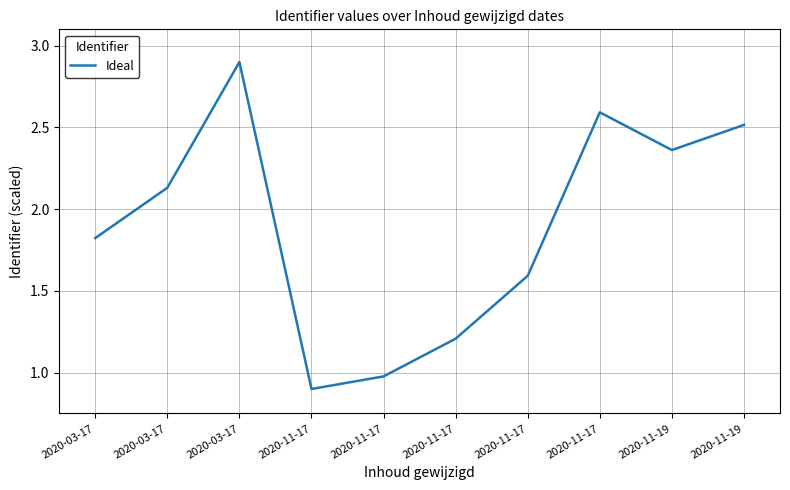

Is this an area chart (filled region under the line)?

No